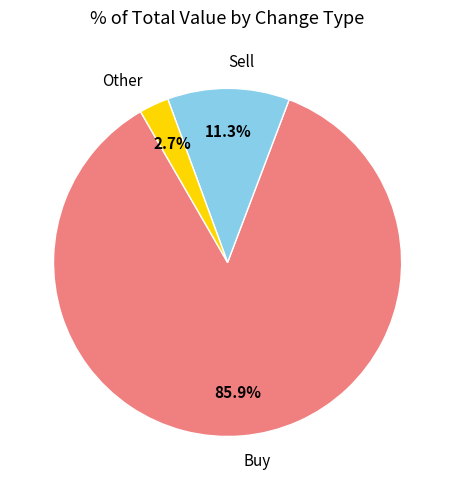

Do Sell and Buy together represent more than half of the pie?

Yes